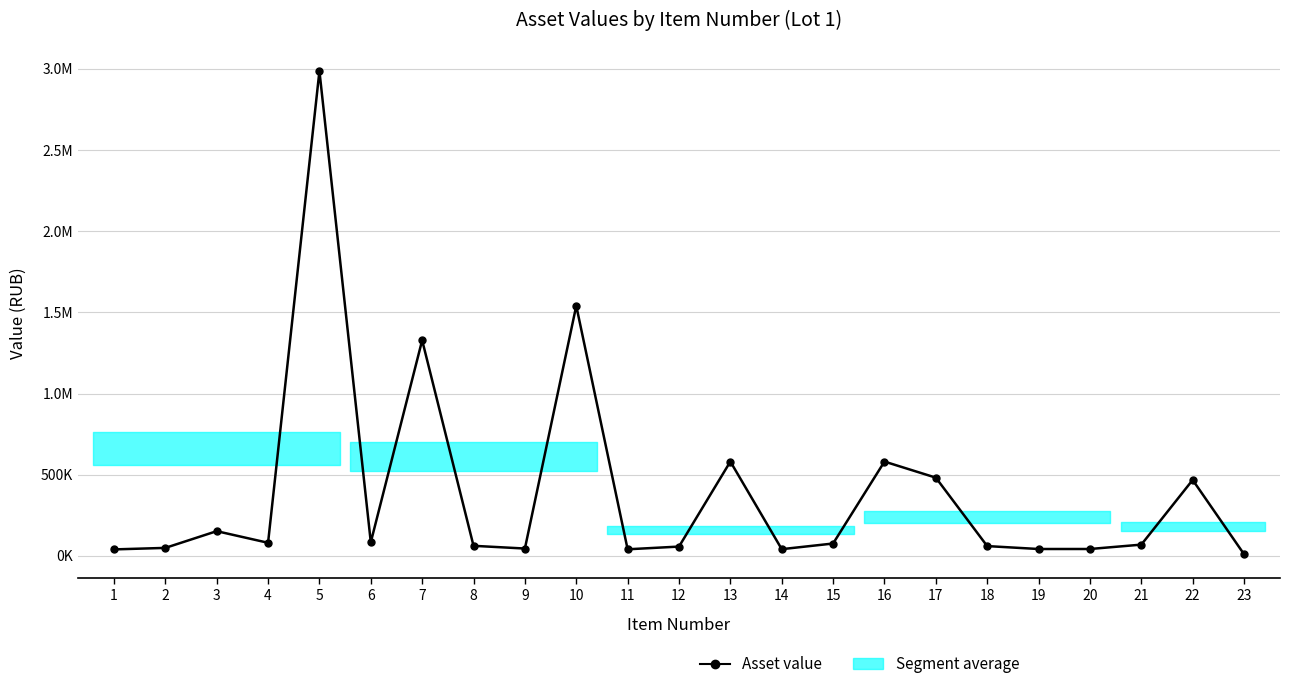

What is the value of the 7th point from the left?

1328328.0